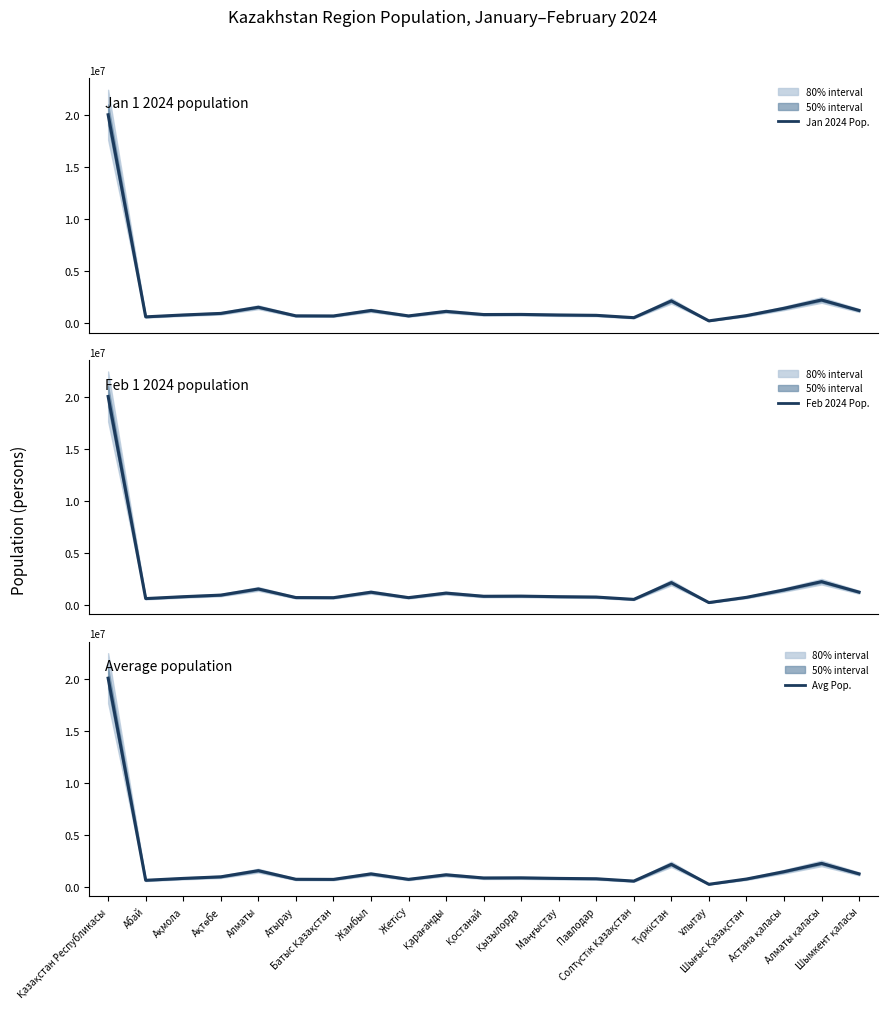

What is the total value across all series at Павлодар?

2261464